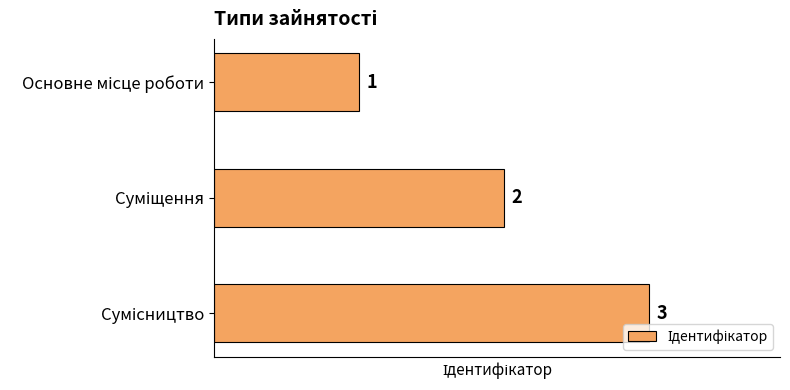

What is the greatest value displayed?

3